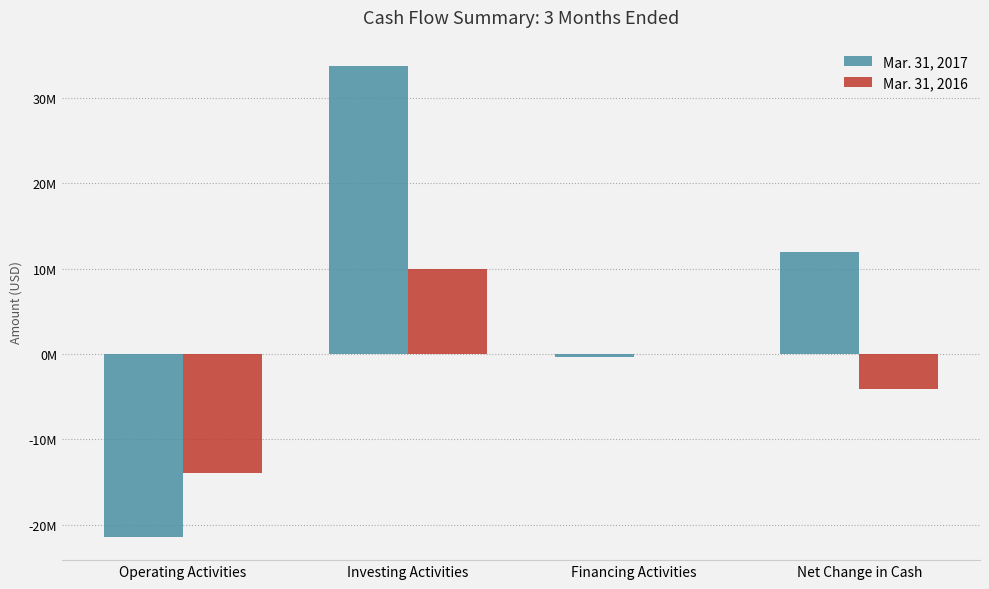

Rank the series by their maximum value, from lowest to highest.

Mar. 31, 2016, Mar. 31, 2017